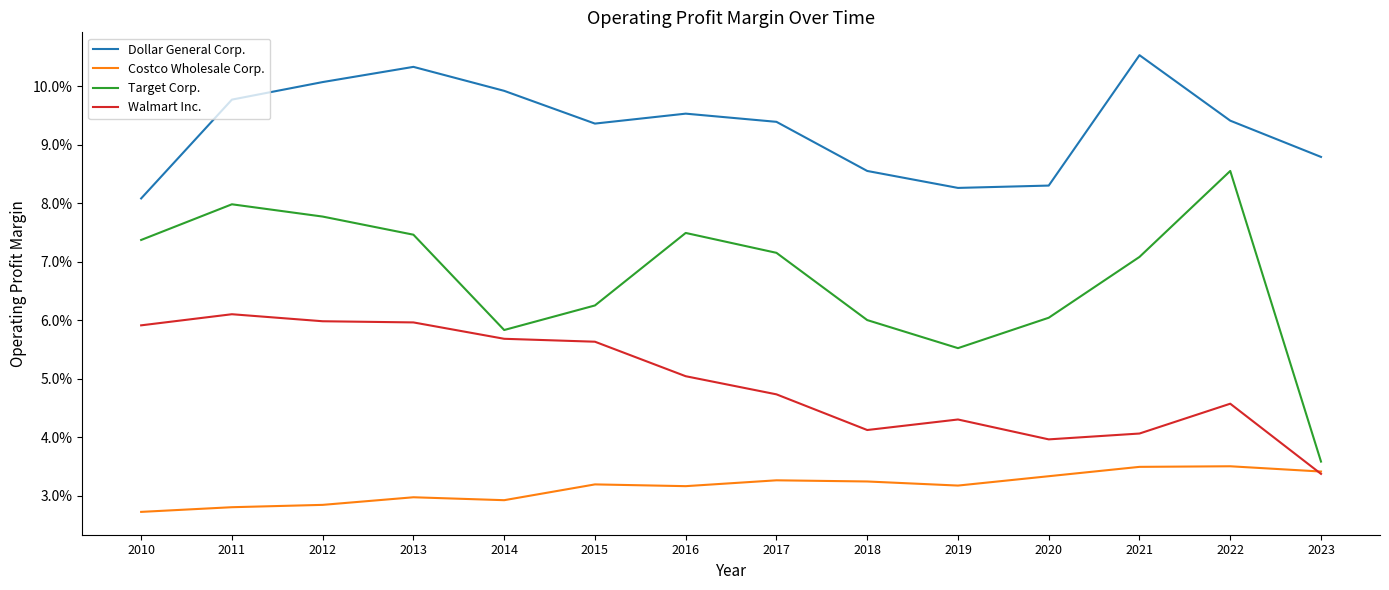

True or false: Walmart Inc. and Target Corp. intersect in this chart.

False